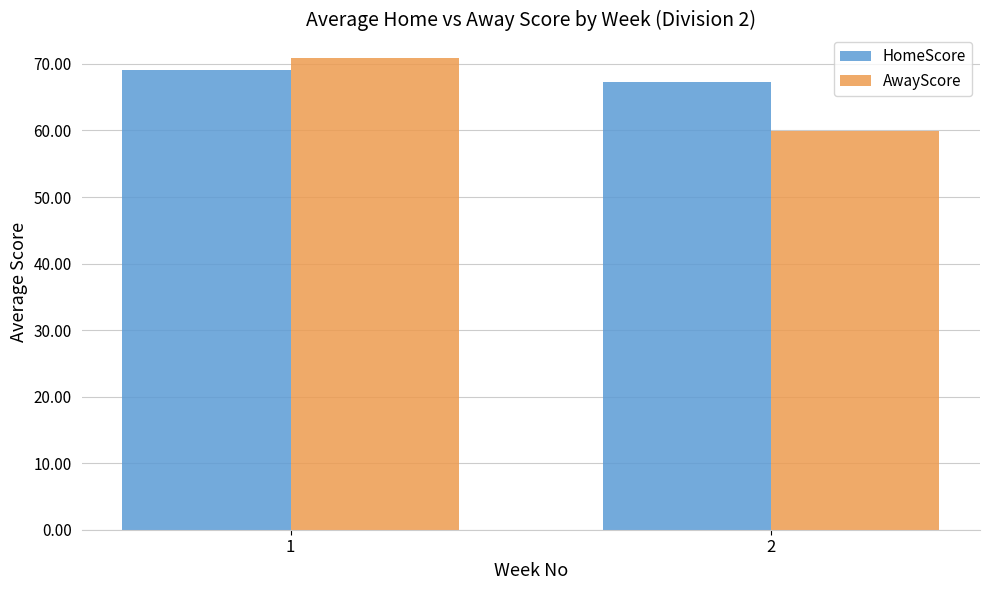

How many values in the HomeScore series exceed 69?

1